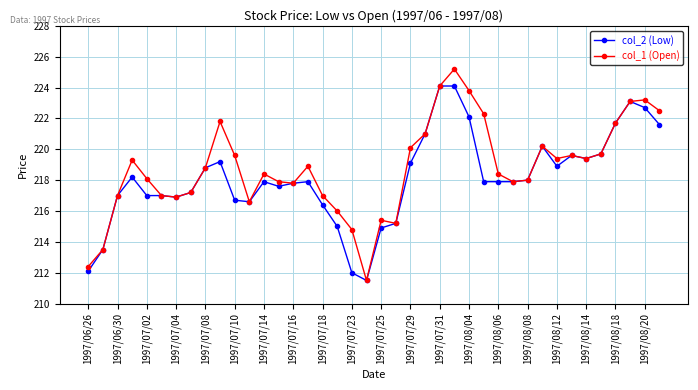

What is the highest value of the col_1 (Open) series?

225.2